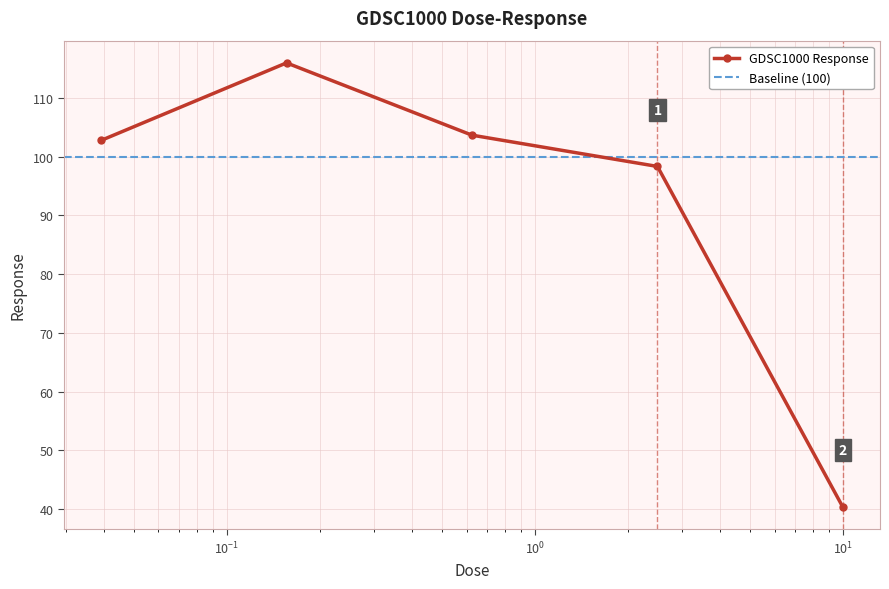

True or false: GDSC1000 Response has more than 0 interior local peaks.

True